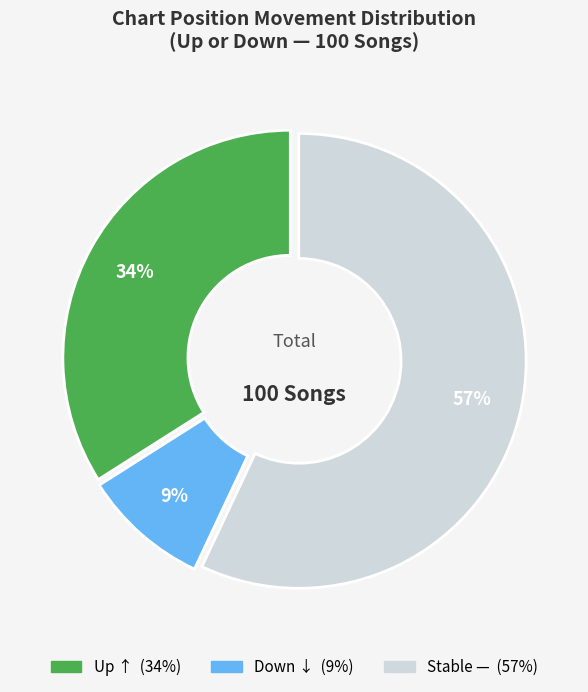

Count the number of slices in the pie.

3